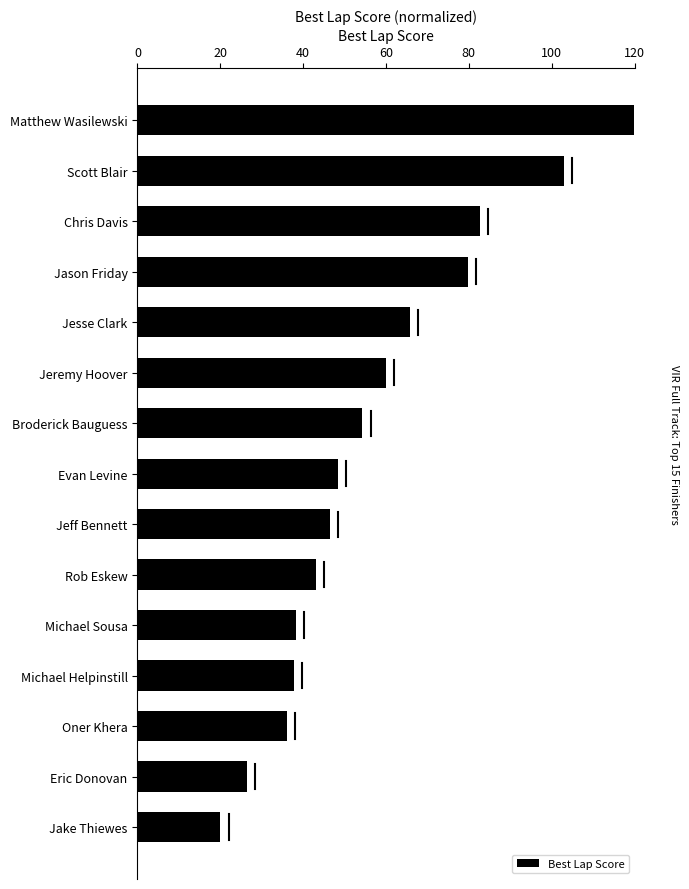

What is the label of the 8th bar from the bottom?

Evan Levine